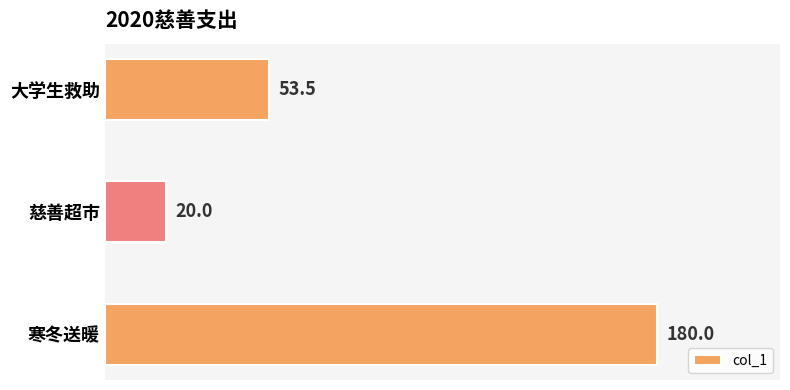

Which has a higher value, 慈善超市 or 寒冬送暖?

寒冬送暖